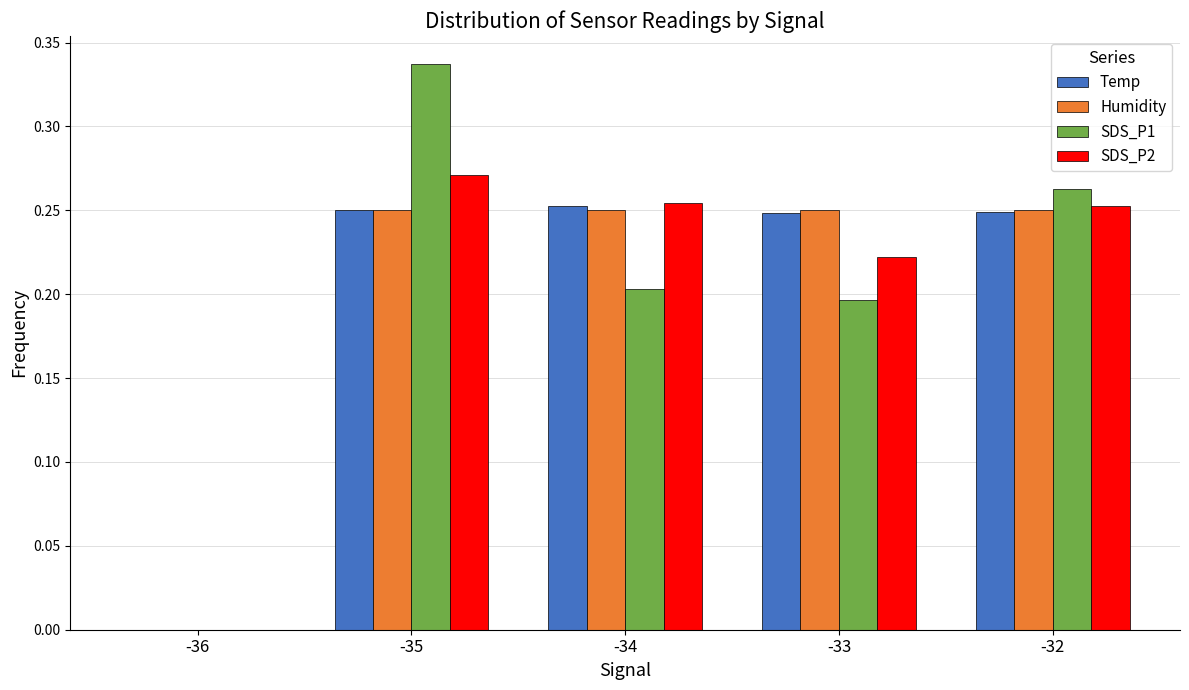

Is the value of SDS_P1 at -33 greater than the value of Humidity at -35?

No